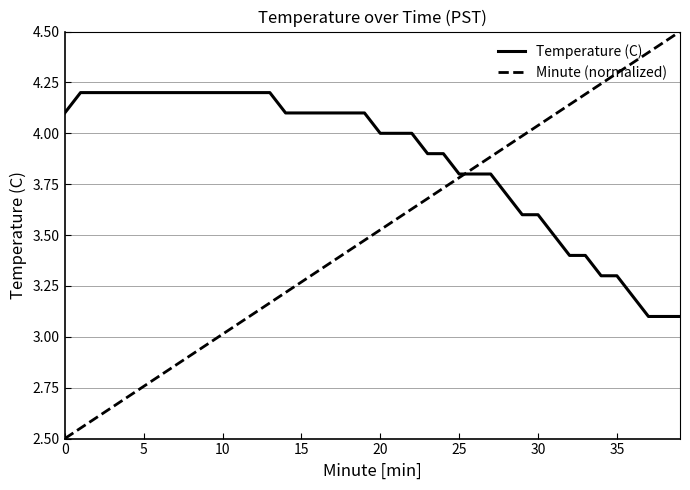

What is the minimum value shown in the chart?

2.5